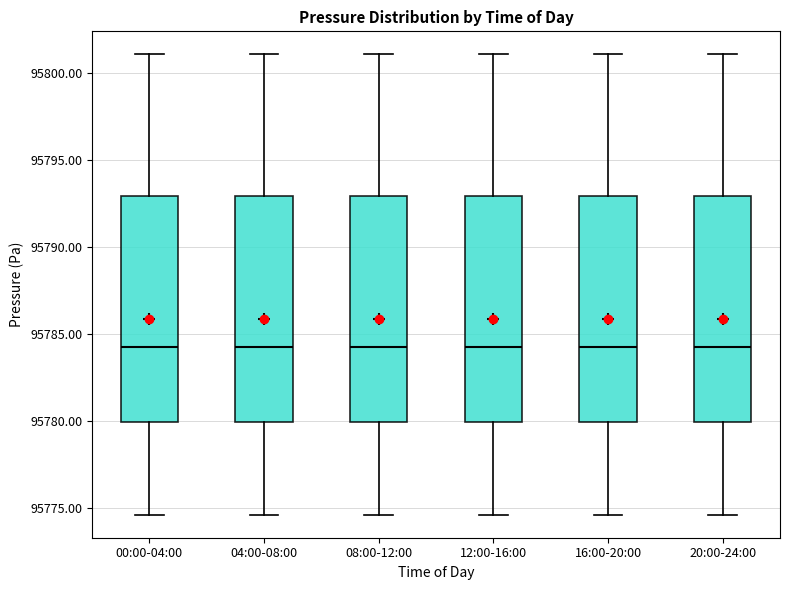

Reading left to right, read every box against the y-axis: the position of its median line, the range the box covers, and the ends of its whiskers. The values are not printed on the chart, so give them approximately, as read against the axis.

00:00-04:00: median 95784.0, box 95780.0 to 95793.0, whiskers 95774.5 to 95801.0
04:00-08:00: median 95784.0, box 95780.0 to 95793.0, whiskers 95774.5 to 95801.0
08:00-12:00: median 95784.0, box 95780.0 to 95793.0, whiskers 95774.5 to 95801.0
12:00-16:00: median 95784.0, box 95780.0 to 95793.0, whiskers 95774.5 to 95801.0
16:00-20:00: median 95784.0, box 95780.0 to 95793.0, whiskers 95774.5 to 95801.0
20:00-24:00: median 95784.0, box 95780.0 to 95793.0, whiskers 95774.5 to 95801.0